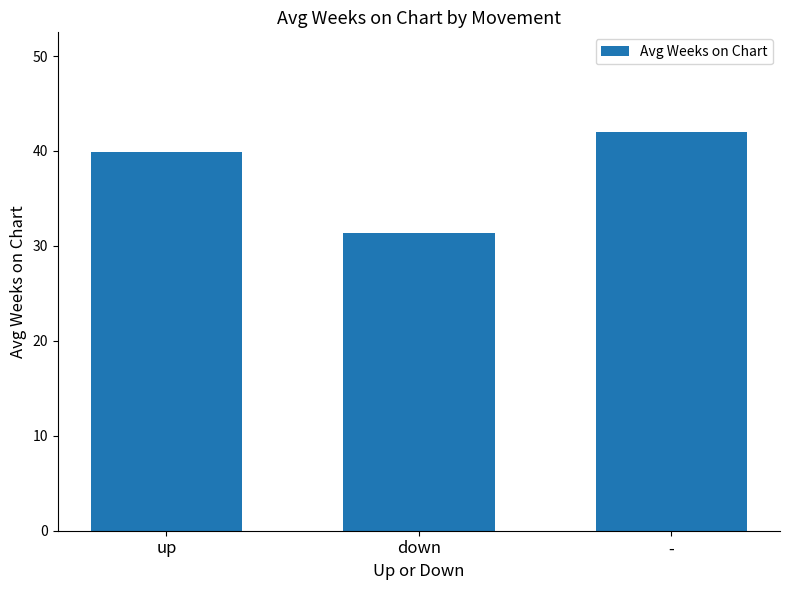

How many bars are there in total?

3